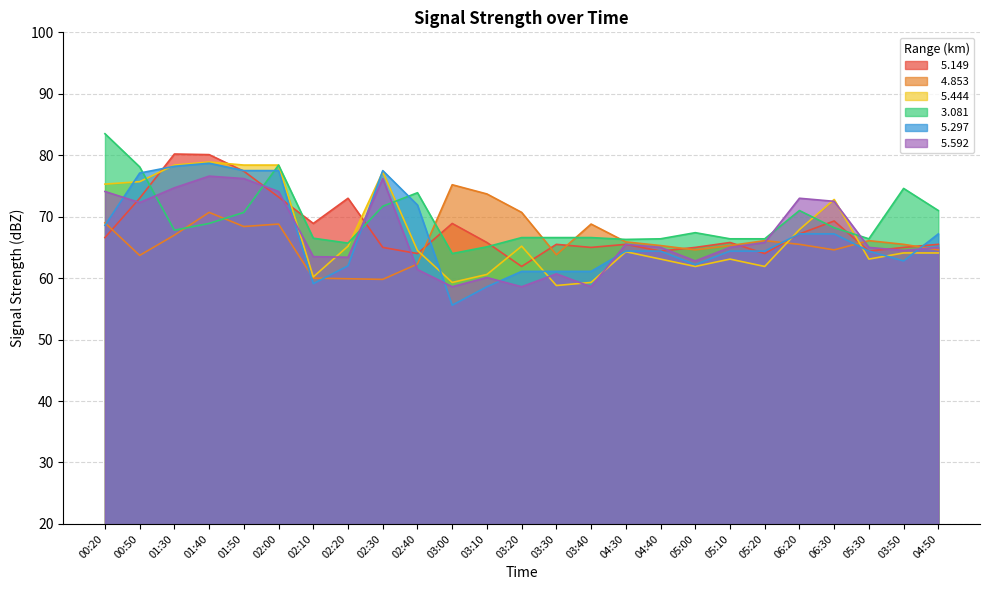

What value does the   5.444 series have at 02:10?

60.2